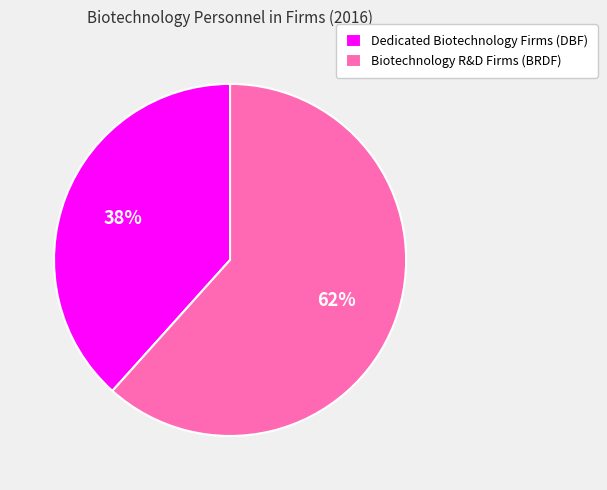

To the nearest percent, what percentage of the pie is Dedicated Biotechnology Firms (DBF)?

38%